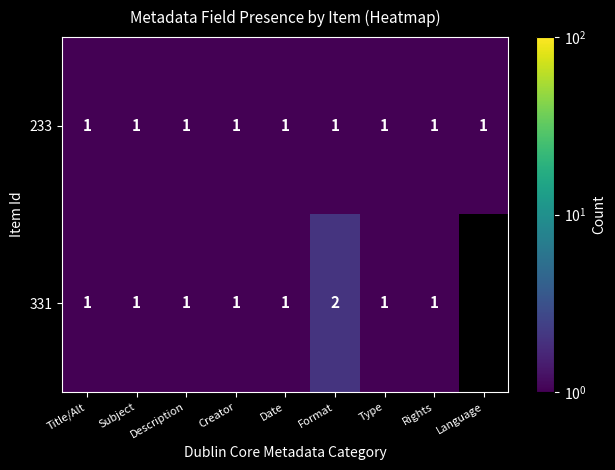

Is it true that 233 equals 2 at Description?

False